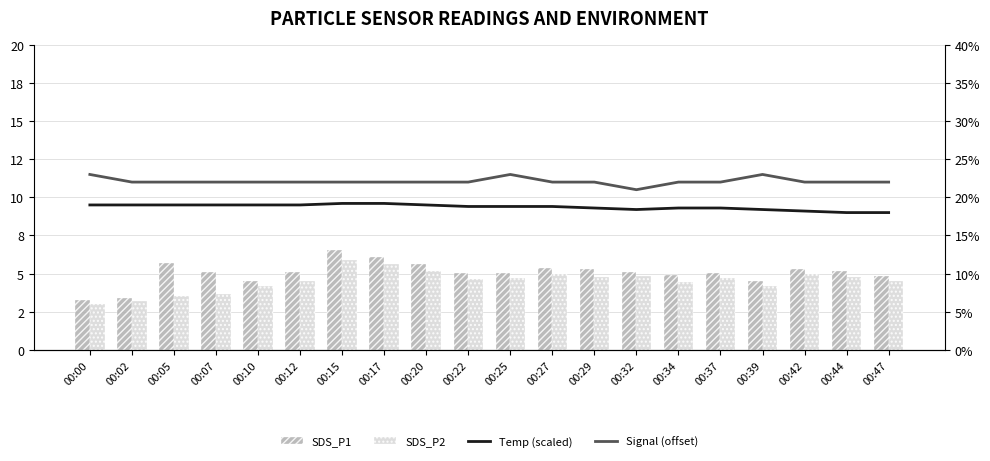

Rank the series by their maximum value, from lowest to highest.

SDS_P2, SDS_P1, Temp (scaled), Signal (offset)